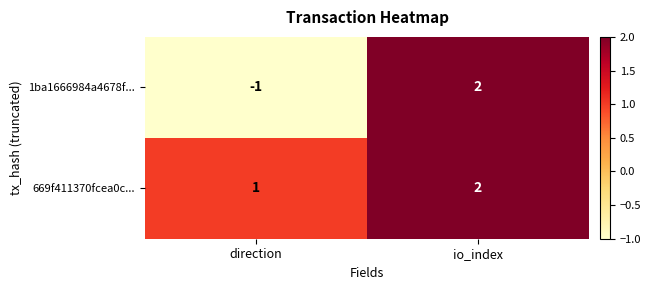

Which series has the largest total across all categories?

669f411370fcea0c...